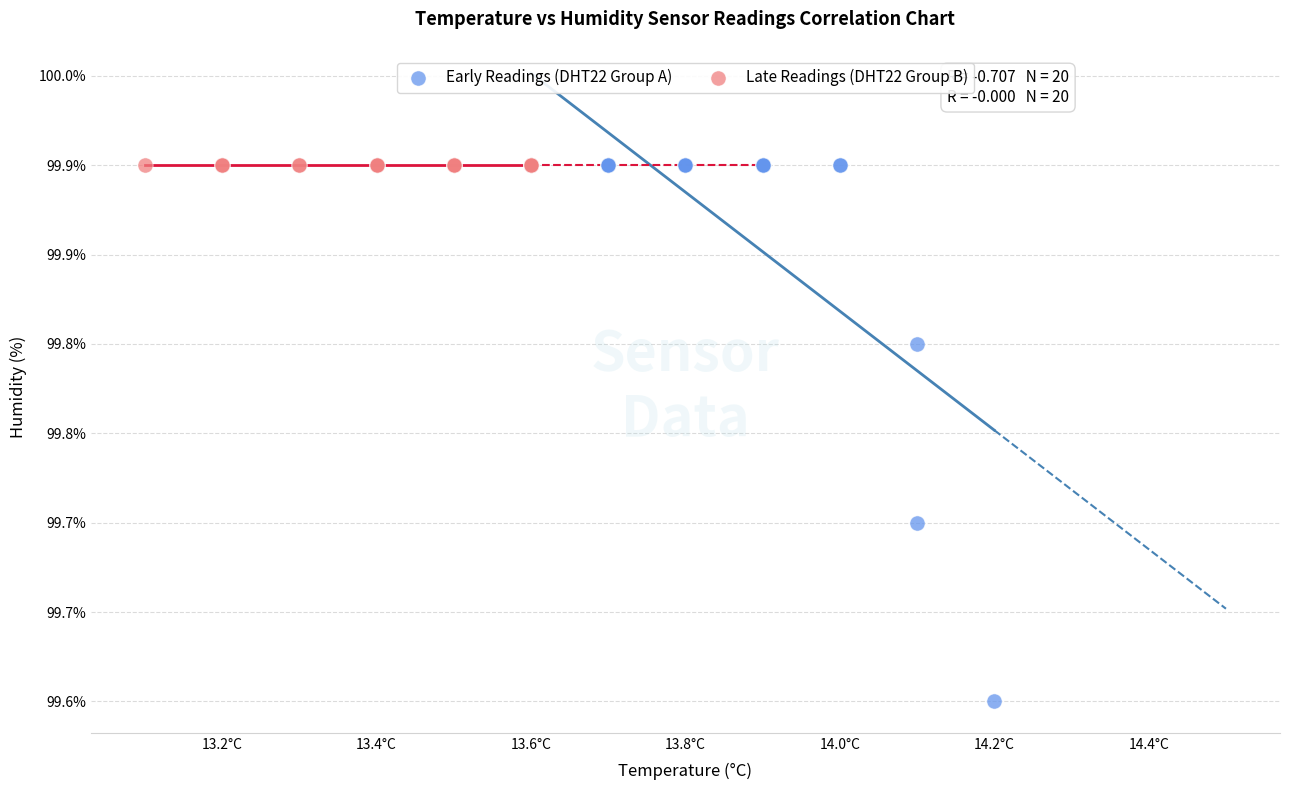

What are all the series names shown in the legend?

Early Readings (DHT22 Group A), Late Readings (DHT22 Group B)